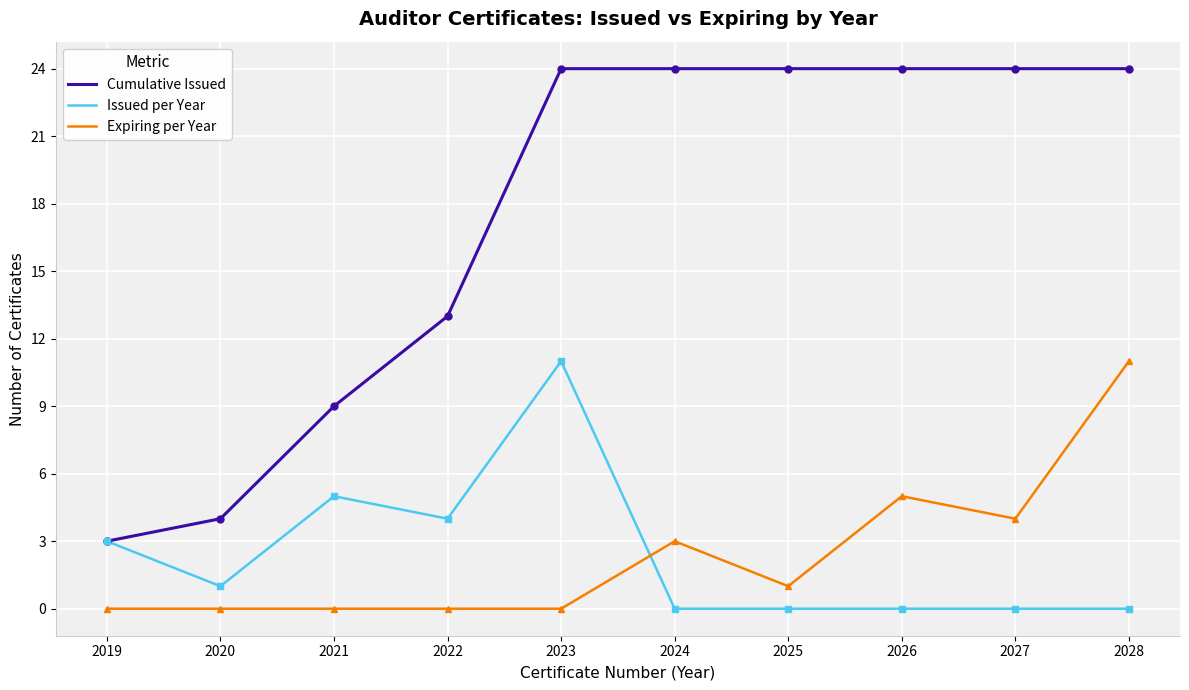

True or false: Issued per Year and Expiring per Year intersect in this chart.

True